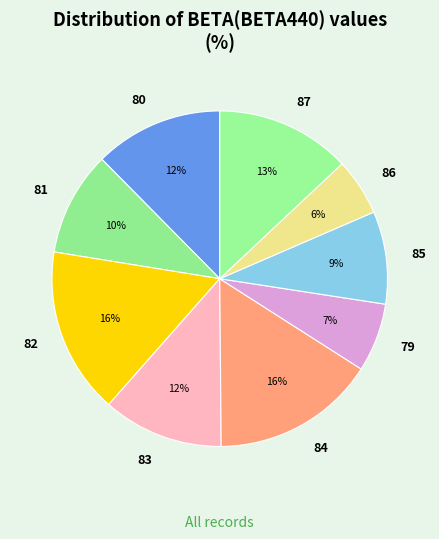

To the nearest percent, what is the average slice percentage?

11%